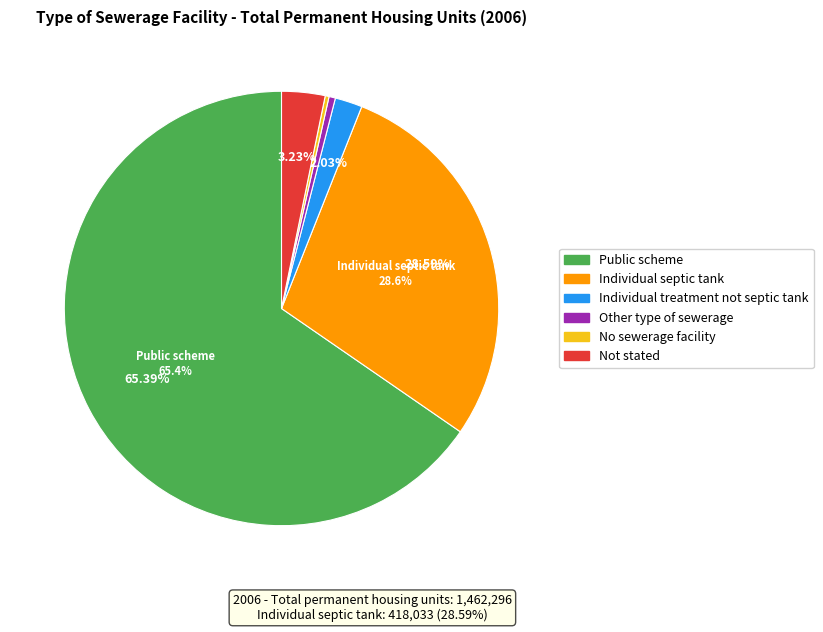

Is it true that Public scheme is 79% of the pie?

False